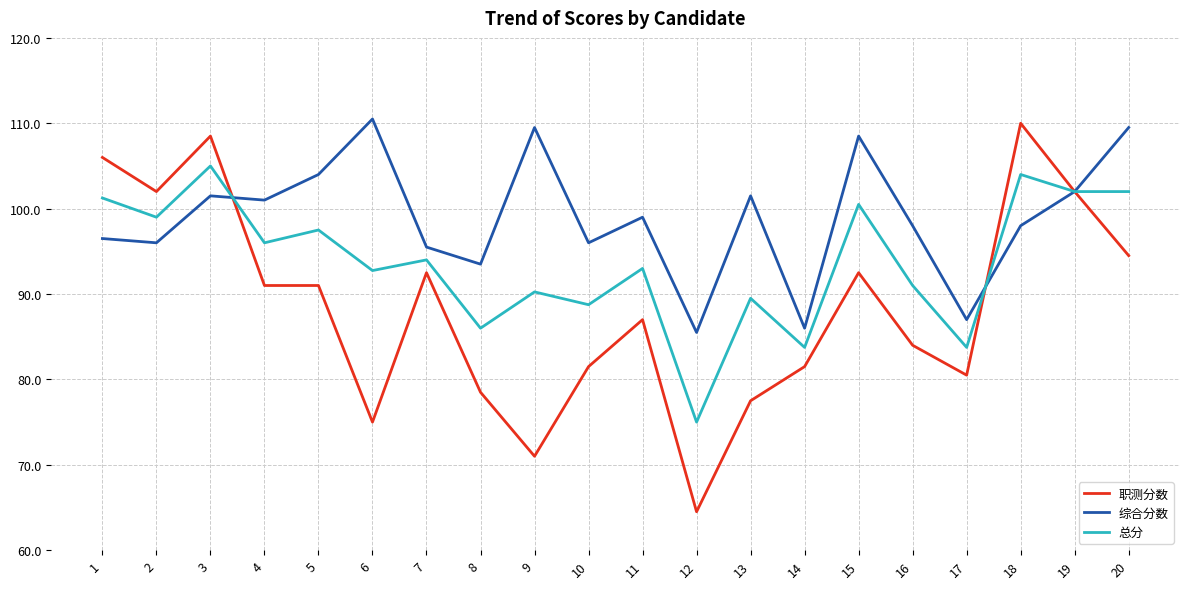

How many lines are shown in the chart?

3